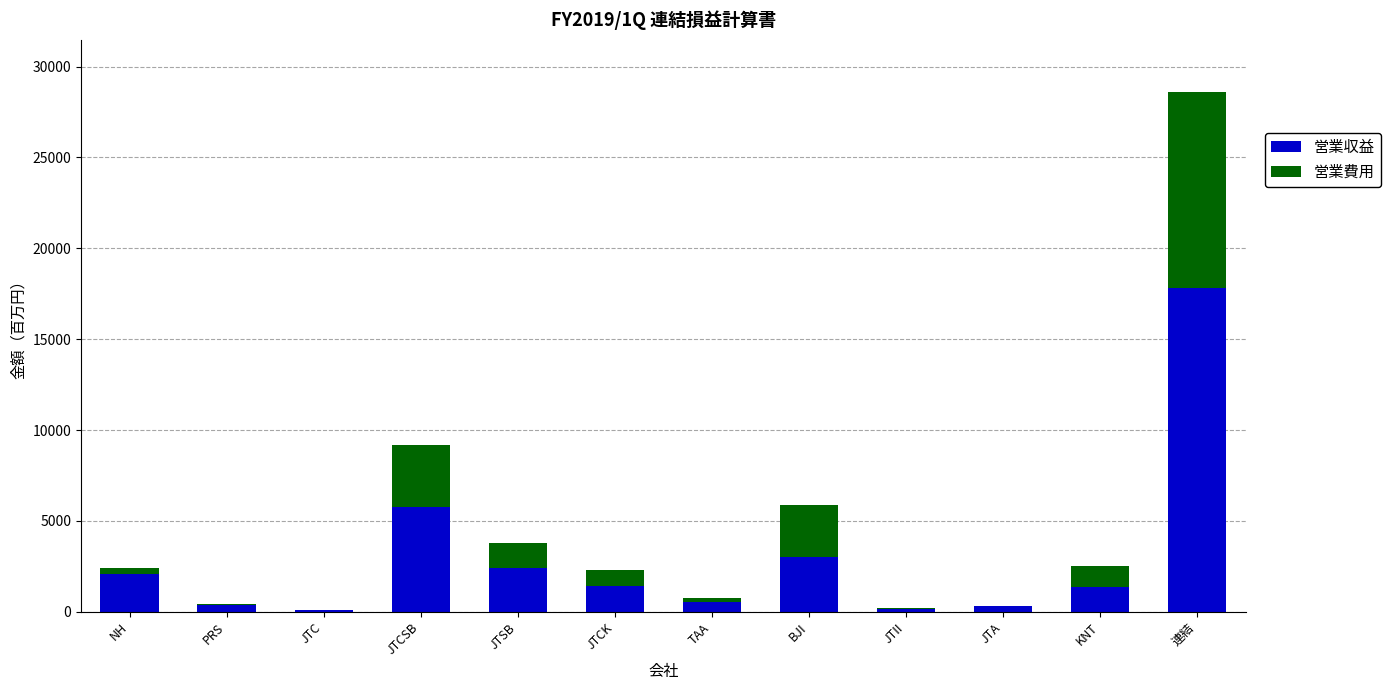

The 営業収益 series shows 2417 at JTSB. True or false?

True